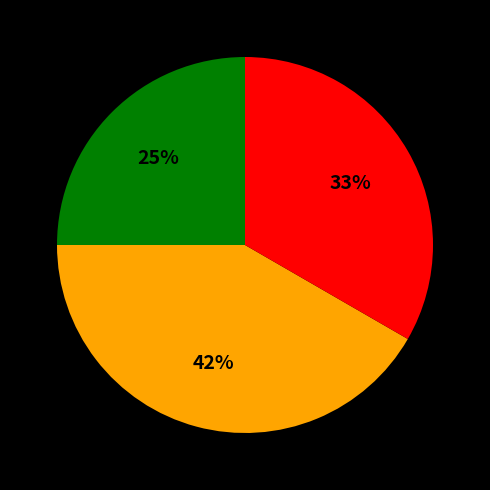

Is there any slice that represents more than half of the pie?

No